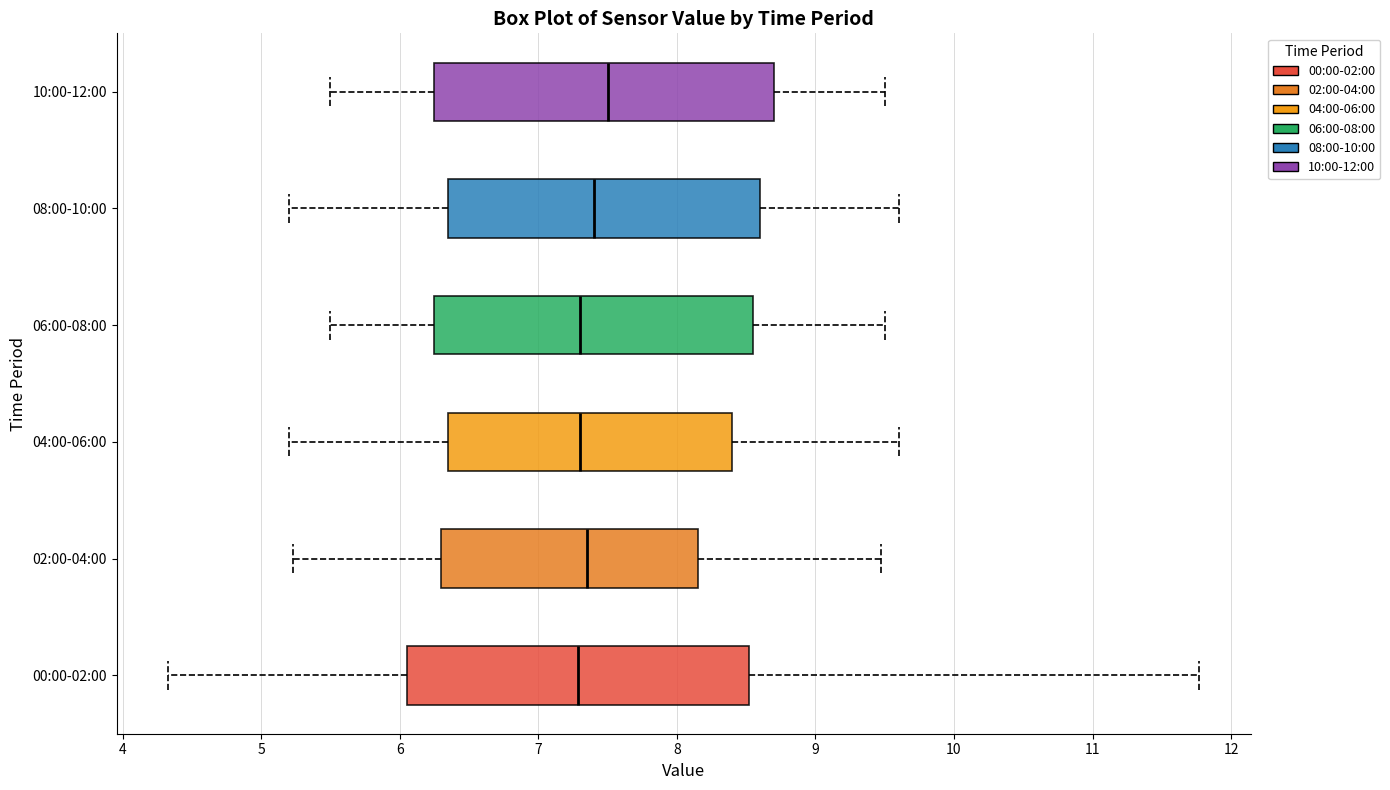

Reading bottom to top, transcribe this box plot: for each box, give where its median line is, the range the box spans, and where its two whiskers end, as read against the x-axis. The values are not printed on the chart, so give them approximately, as read against the axis.

00:00-02:00: median 7.3, box 6.1 to 8.5, whiskers 4.3 to 11.8
02:00-04:00: median 7.4, box 6.3 to 8.2, whiskers 5.2 to 9.5
04:00-06:00: median 7.3, box 6.4 to 8.4, whiskers 5.2 to 9.6
06:00-08:00: median 7.3, box 6.3 to 8.6, whiskers 5.5 to 9.5
08:00-10:00: median 7.4, box 6.4 to 8.6, whiskers 5.2 to 9.6
10:00-12:00: median 7.5, box 6.3 to 8.7, whiskers 5.5 to 9.5